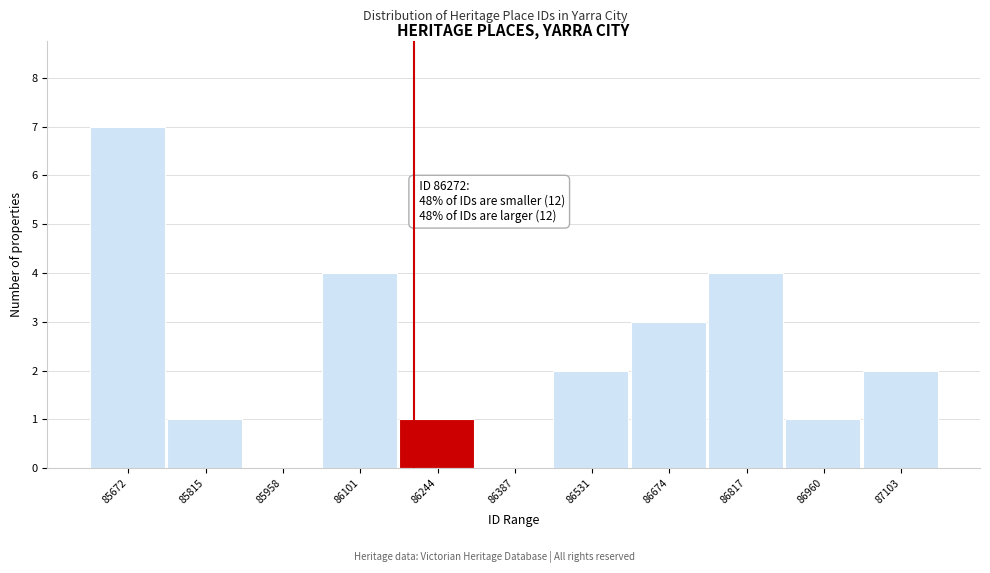

Reading left to right, what are all the values shown in this chart?

85672=7	85815=1	85958=0	86101=4	86244=1	86387=0	86531=2	86674=3	86817=4	86960=1	87103=2